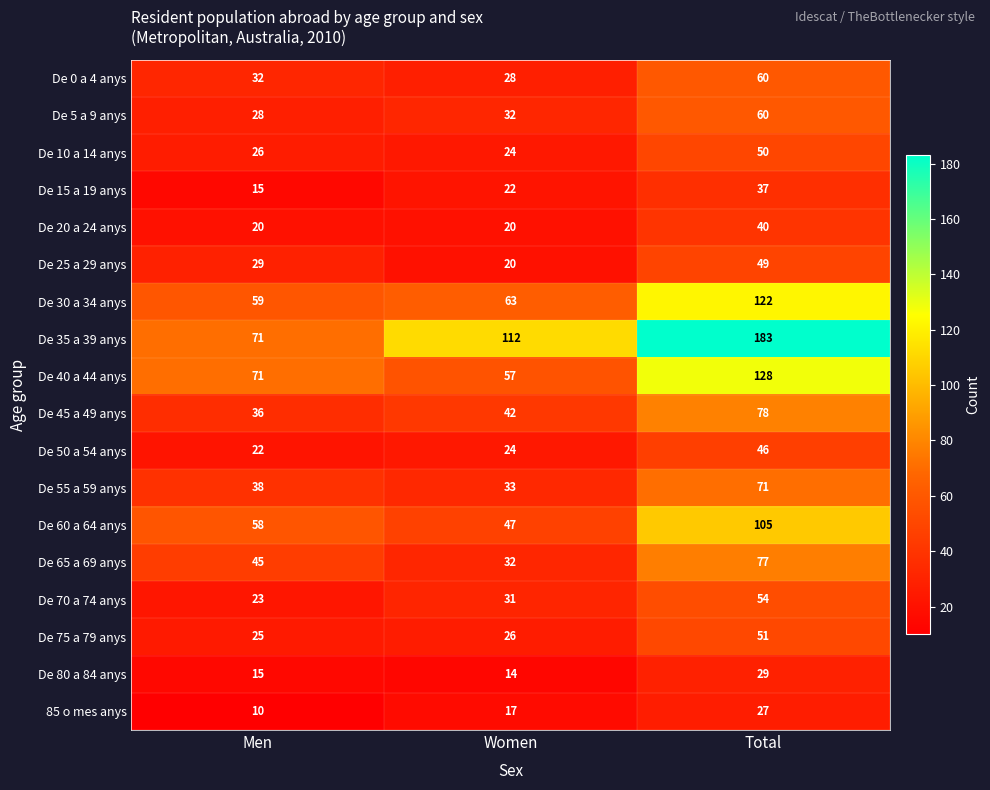

Count the De 35 a 39 anys values in the range 71 to 183.

3